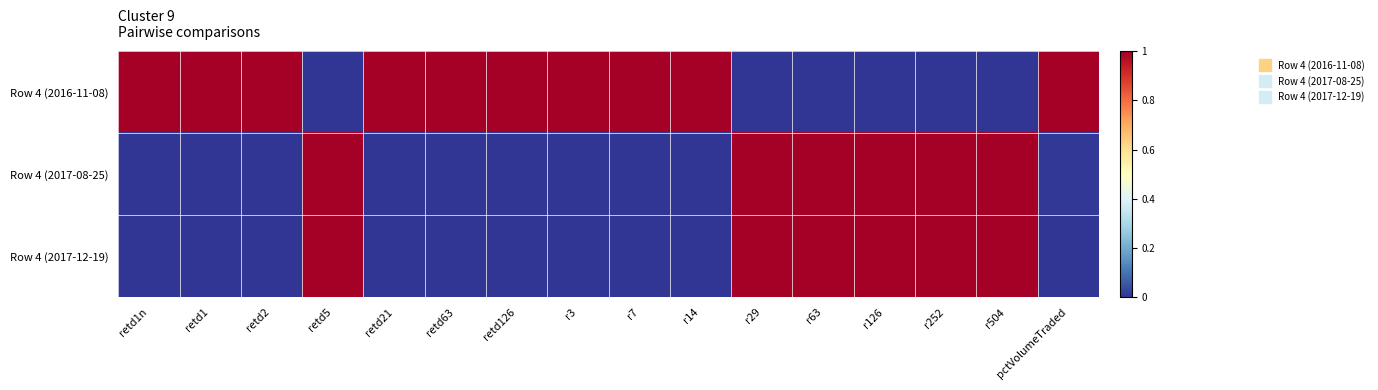

At which category does the chart reach its peak across all series?

retd1n